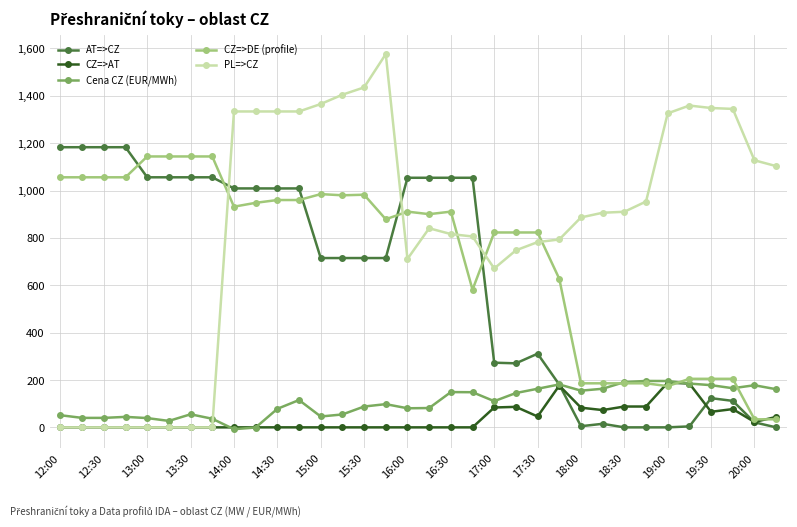

True or false: Cena CZ (EUR/MWh) and PL=>CZ cross at least once.

True